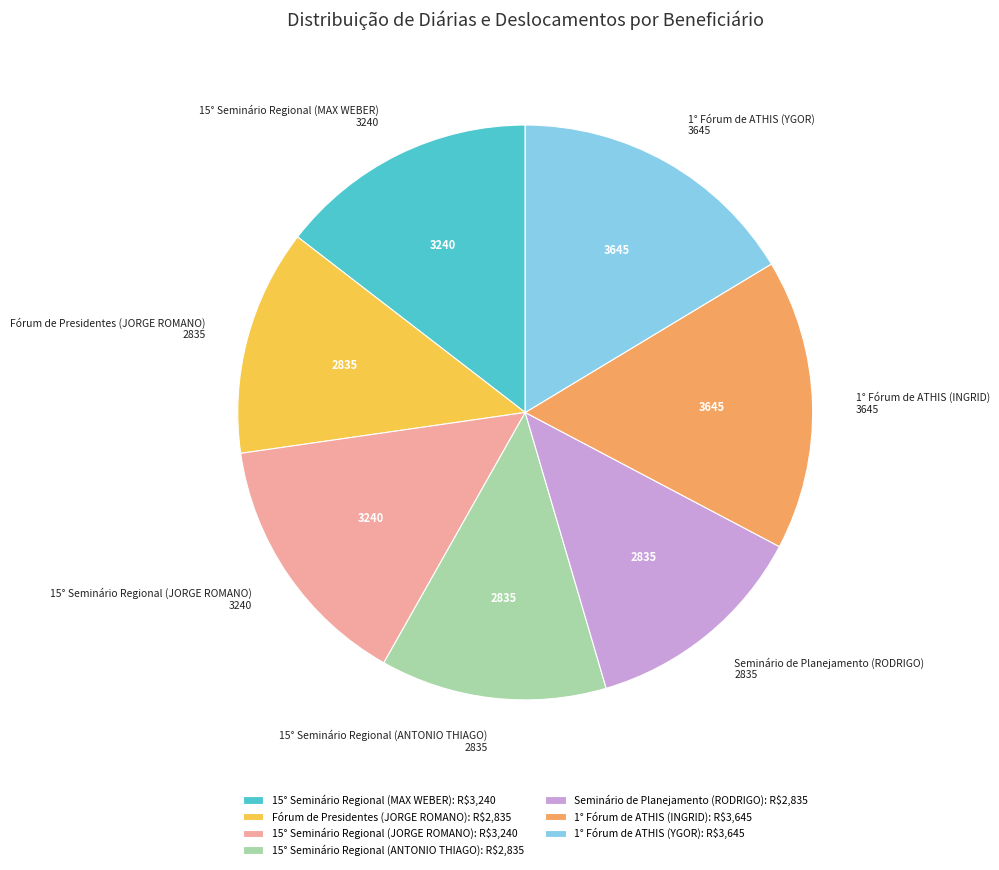

Is there a majority slice in this chart?

No